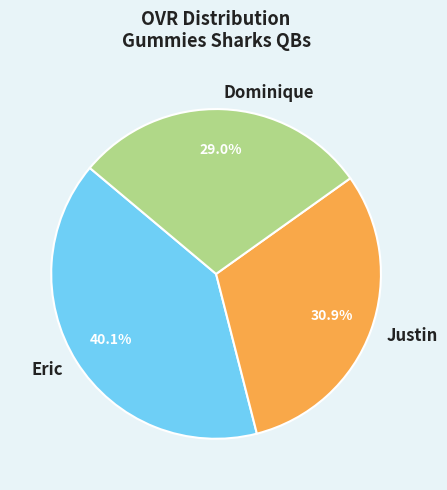

Rank the categories by value from highest to lowest.

Eric, Justin, Dominique